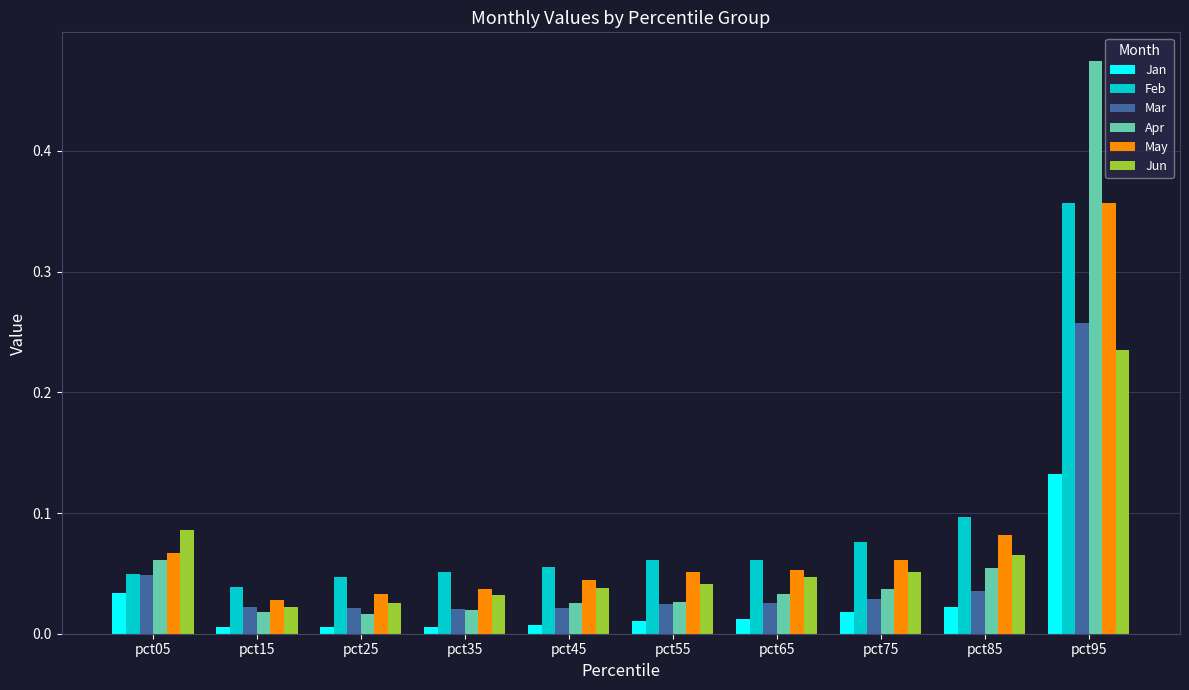

True or false: Apr has a value of 0.1 at pct75.

False